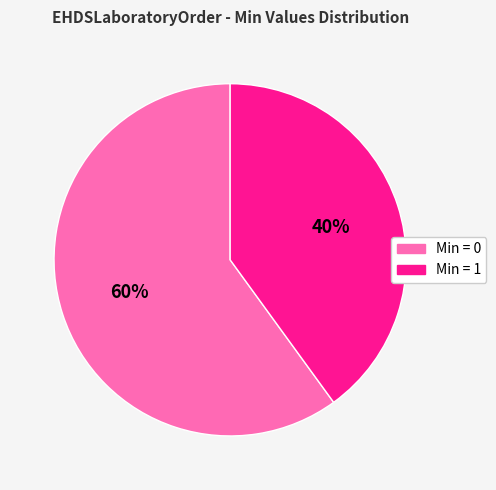

Is there a majority slice in this chart?

Yes